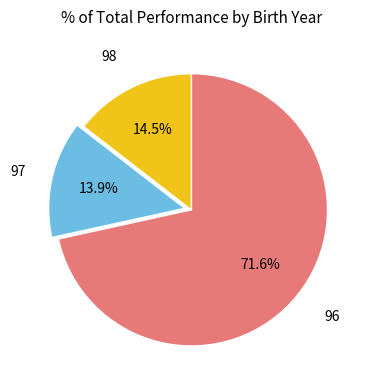

Is there a majority slice in this chart?

Yes